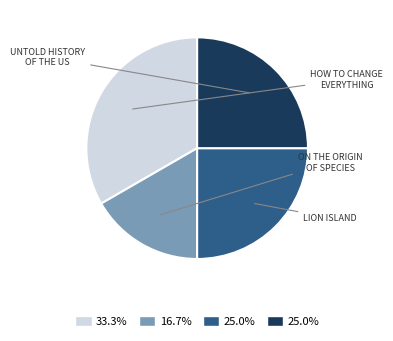

Is there any slice that represents more than half of the pie?

No